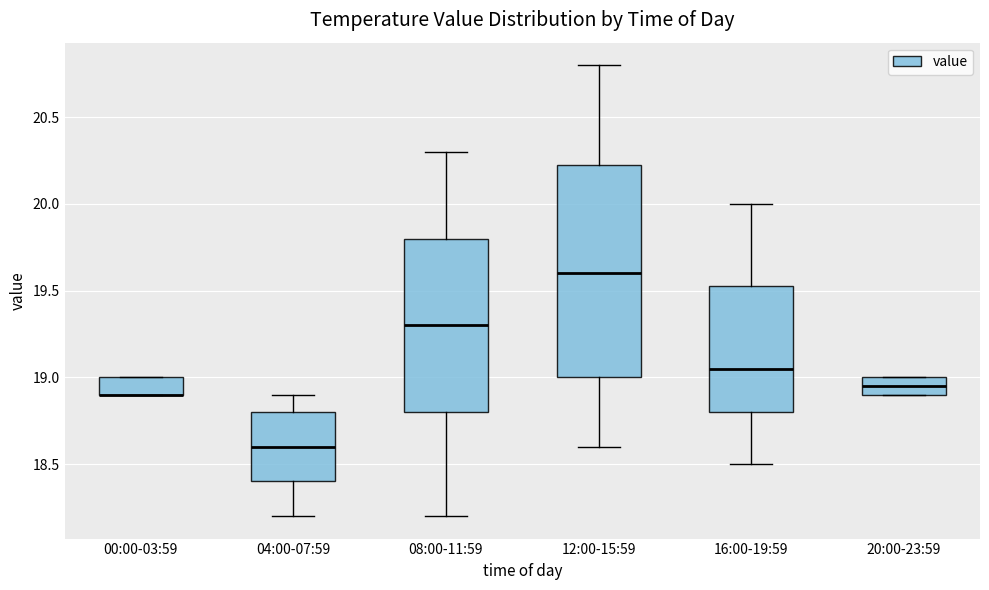

Where is the lower edge of the box for 00:00-03:59 on the y-axis? The values are not printed on the chart, so give them approximately, as read against the axis.

18.90